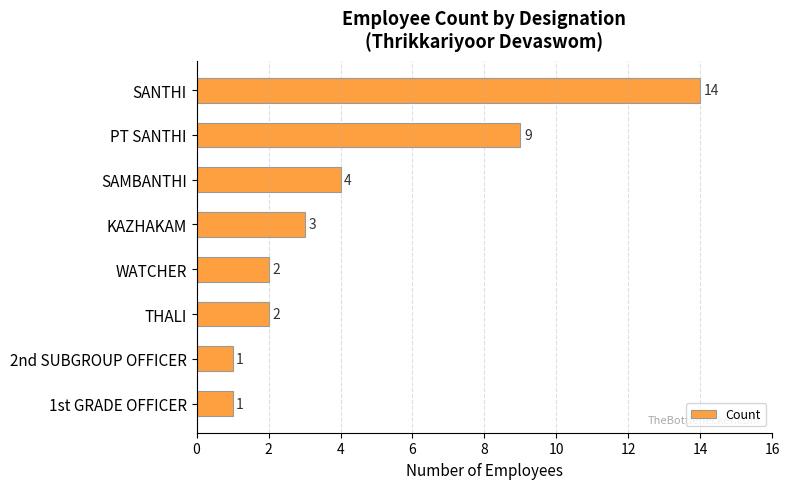

Reading top to bottom, list all the values displayed in this chart.

14	9	4	3	2	2	1	1